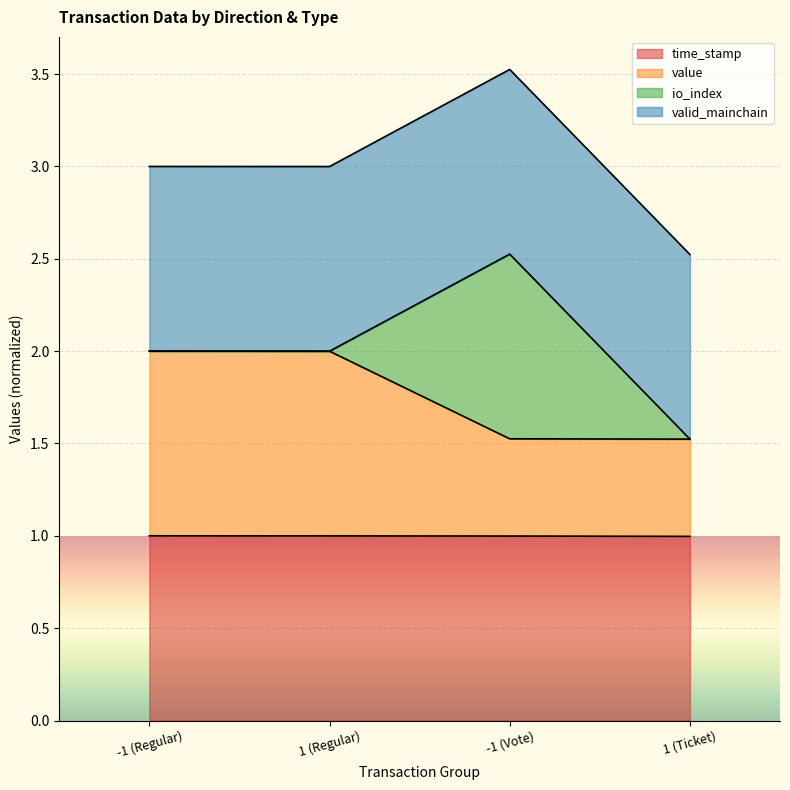

What is the sum of all time_stamp values?

4.0